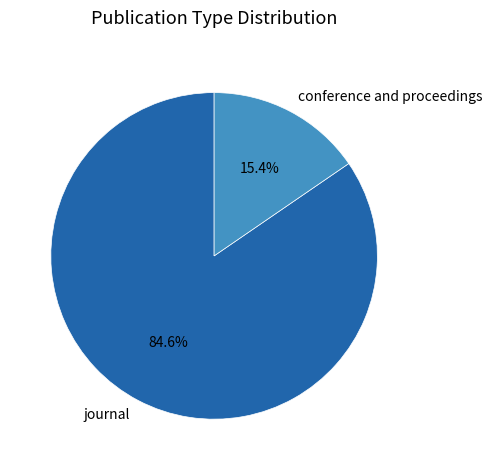

The journal slice represents 73% of the pie. True or false?

False